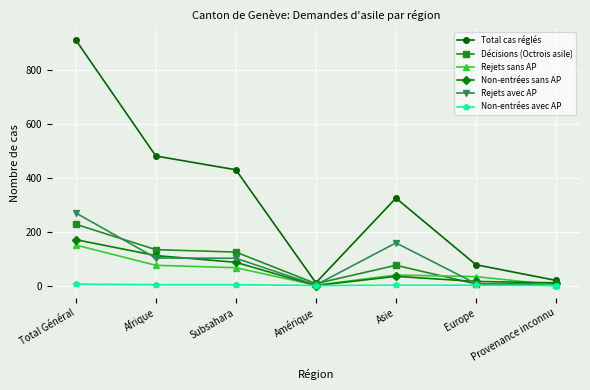

How many categories are shown in the chart?

7